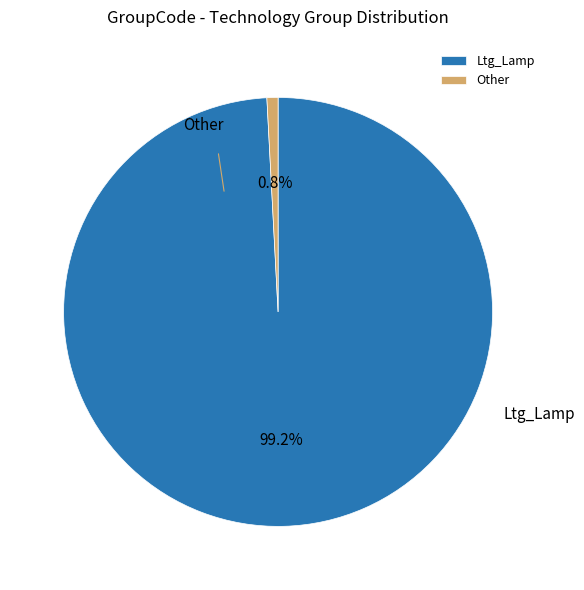

What is the change in value from Ltg_Lamp to Other?

-118